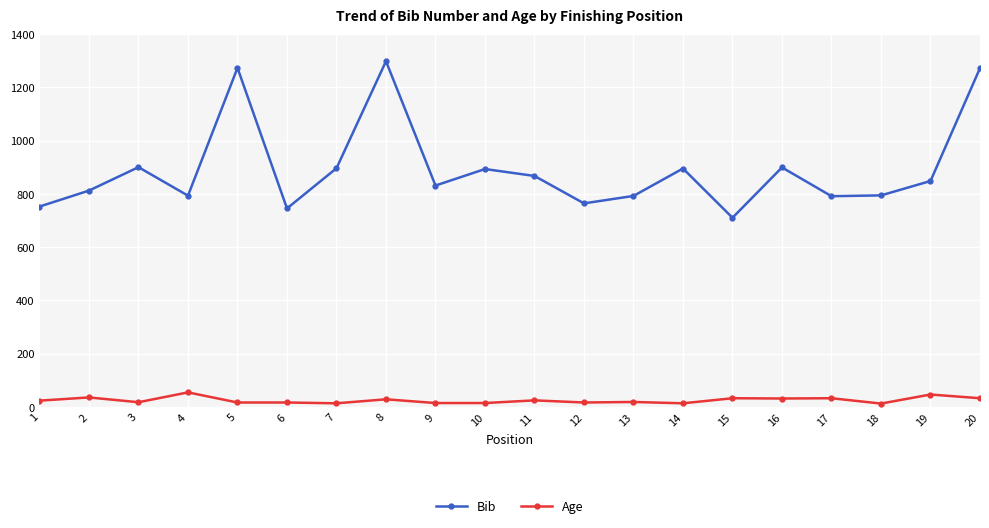

List the series in order of their overall mean, highest first.

Bib, Age